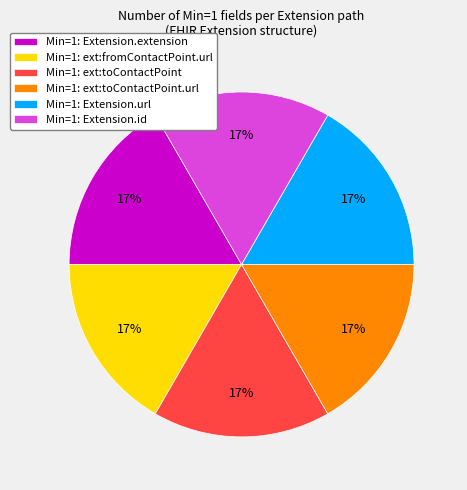

Is there any slice that represents more than half of the pie?

No